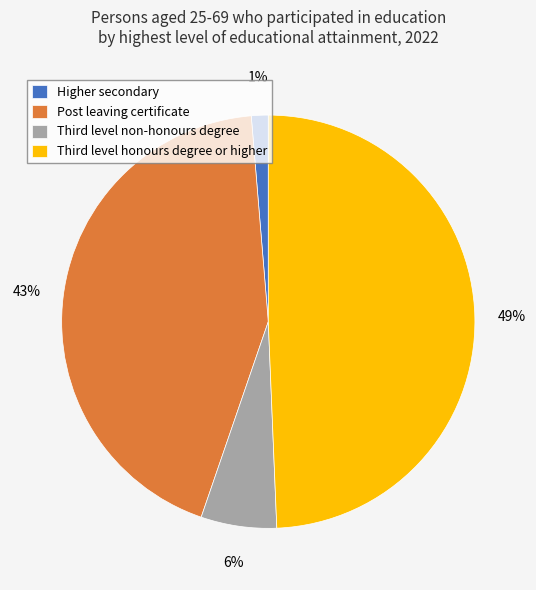

What is the smallest slice in the pie chart?

Higher secondary